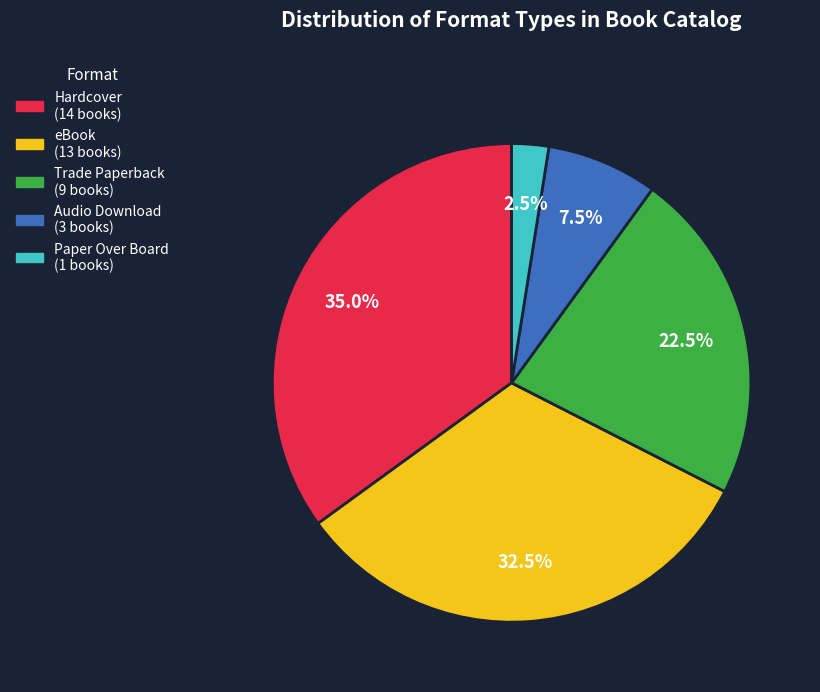

Do eBook and Hardcover together represent more than half of the pie?

Yes